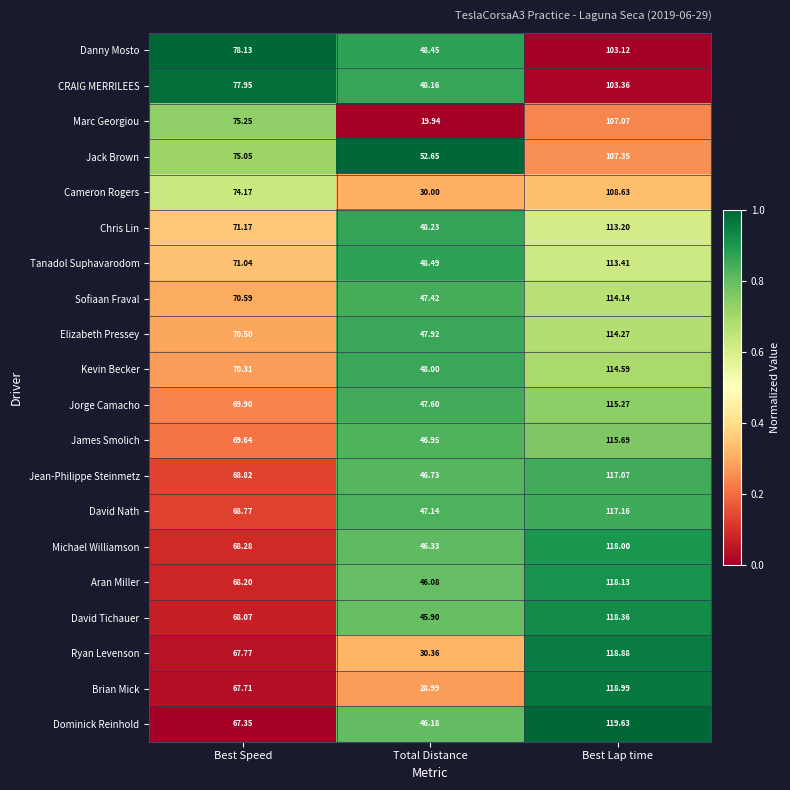

Where does the Tanadol Suphavarodom series first go above 71?

Best Speed